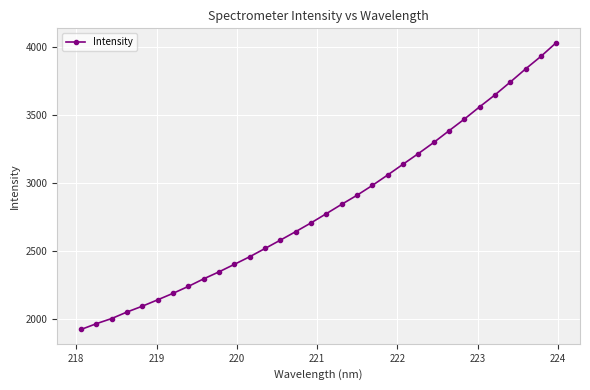

What is the value of the 15th point from the left?

2641.7